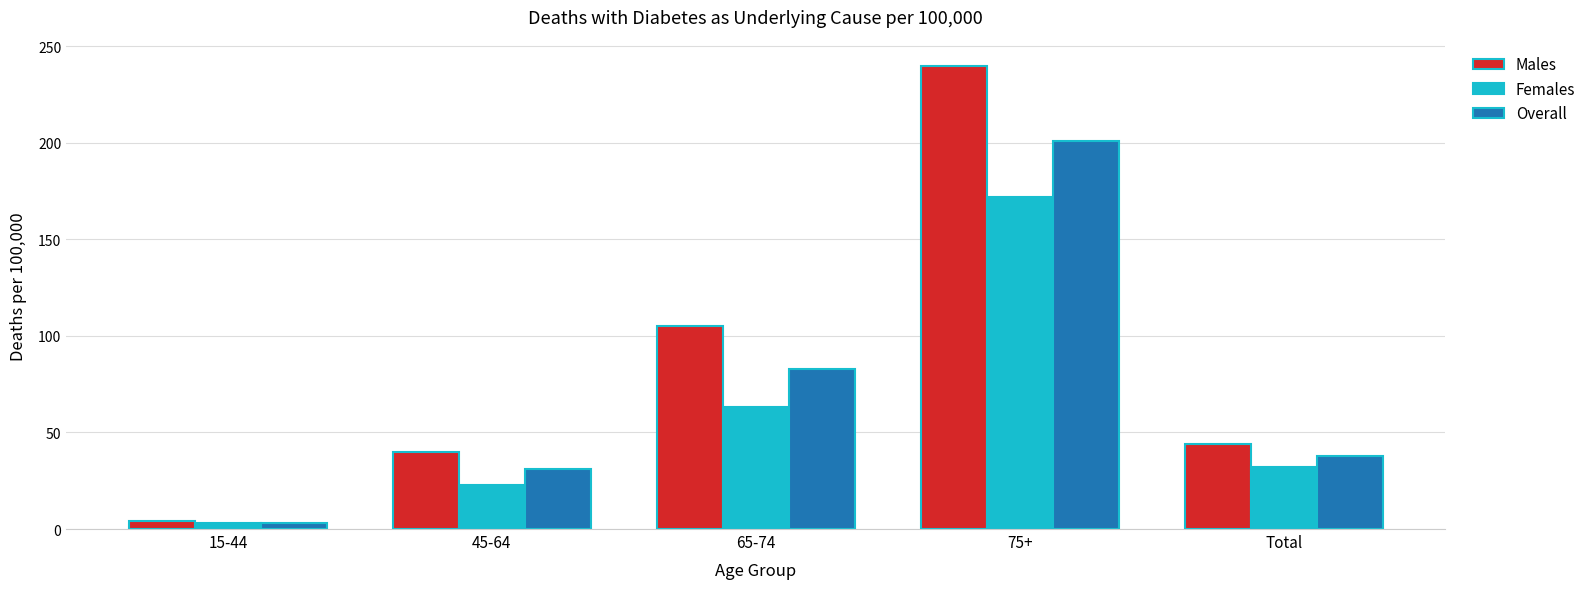

Which series changed the most between 15-44 and 45-64?

Males